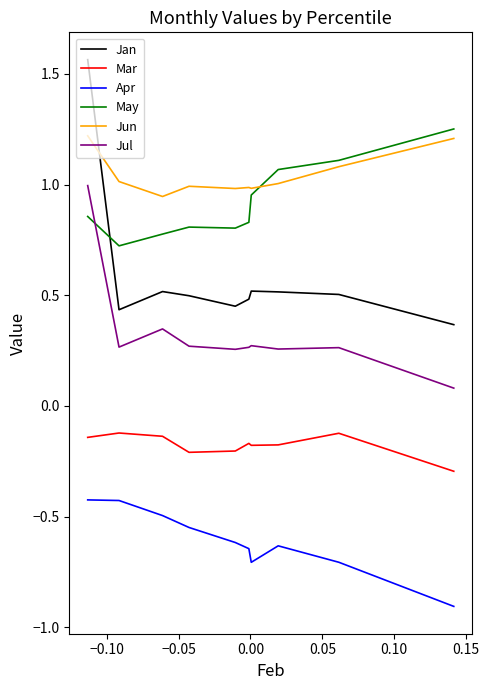

How many intersections are there between Jan and Jun?

1